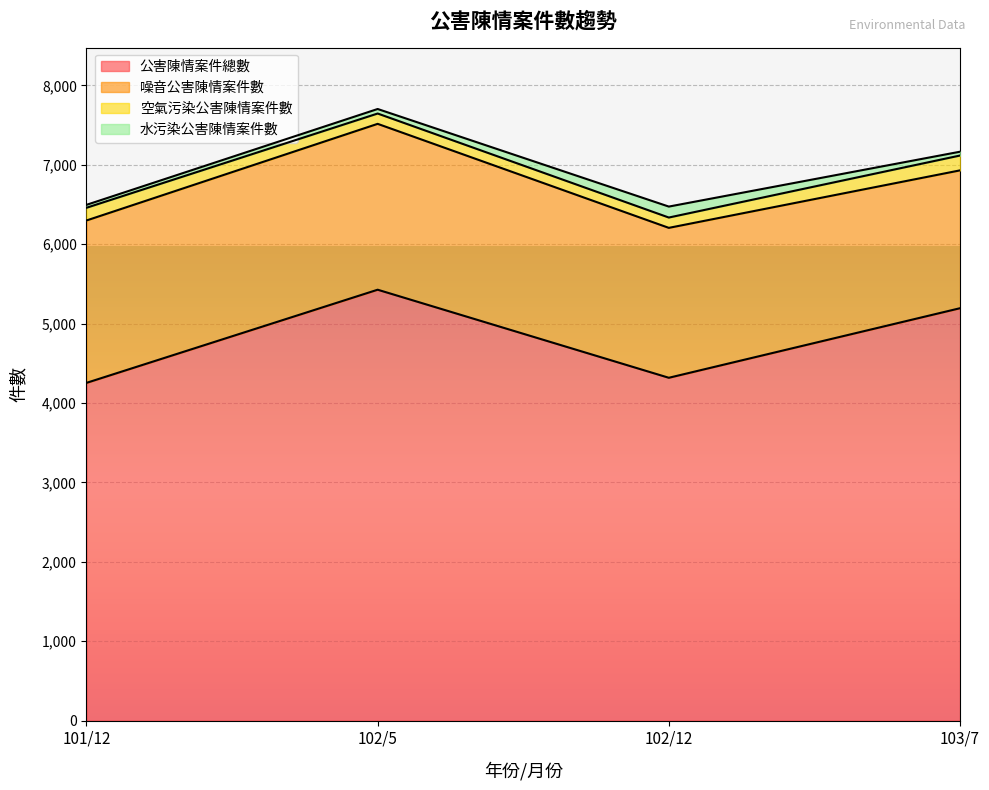

True or false: 公害陳情案件總數 and 水污染公害陳情案件數 cross at least once.

False